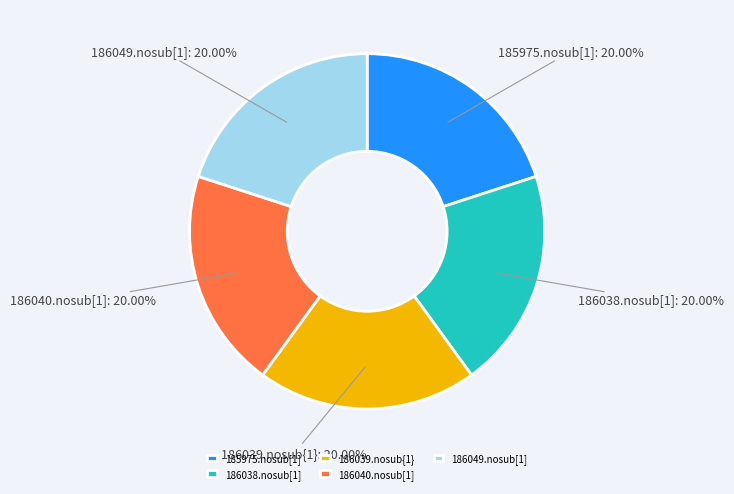

To the nearest percent, what is the average slice percentage?

20%